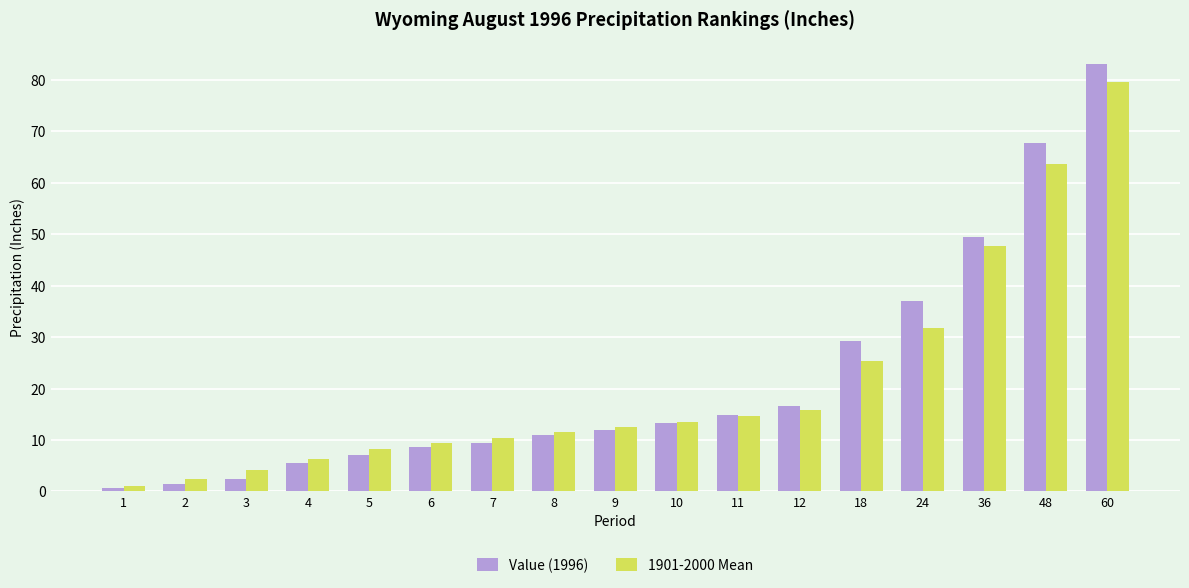

Between 1 and 4, which series saw the biggest shift?

1901-2000 Mean